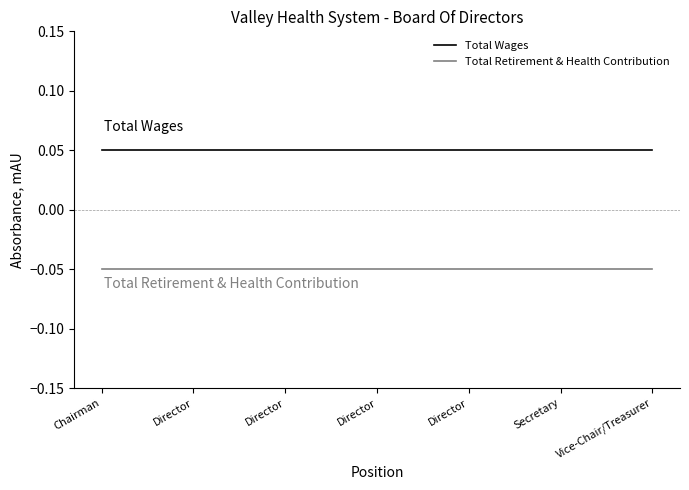

What are all the series names shown in the legend?

Total Wages, Total Retirement & Health Contribution